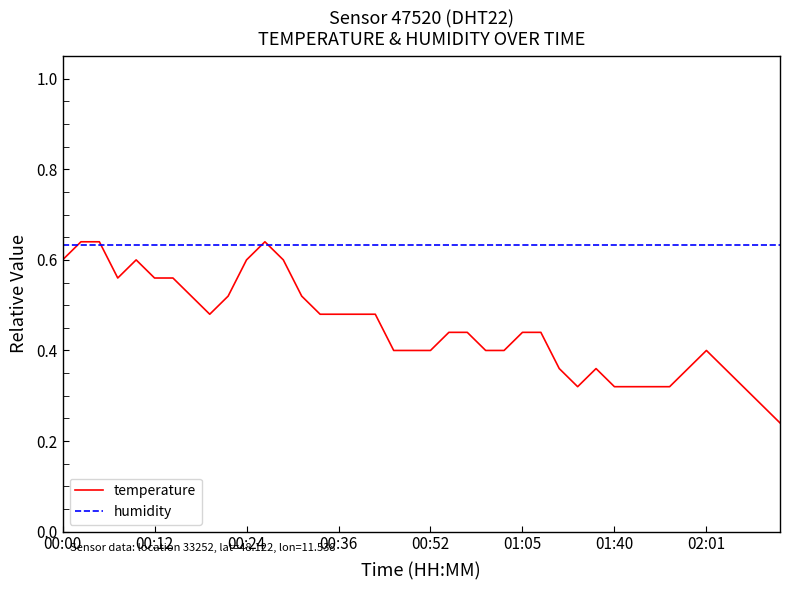

Which series has the largest total across all categories?

humidity